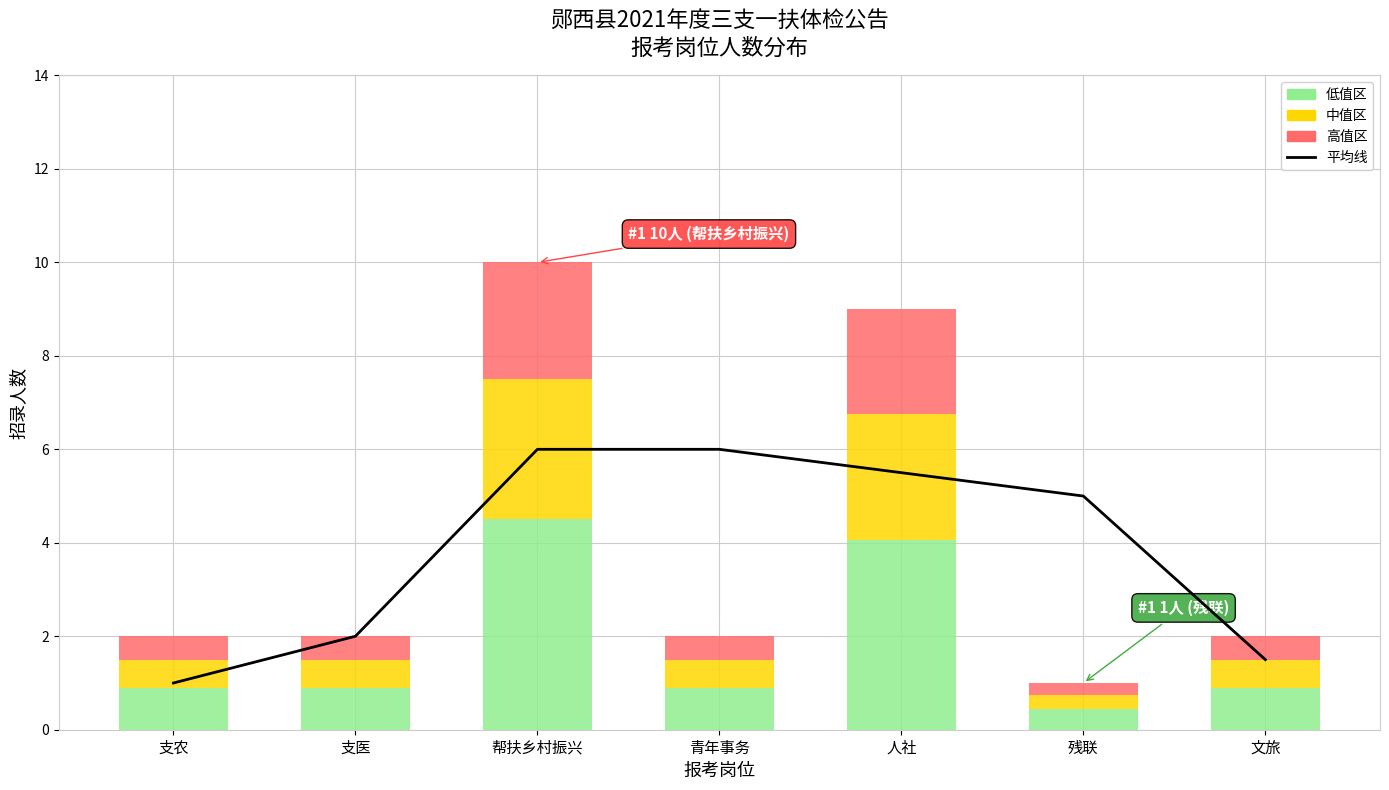

What is the average value?

3.9